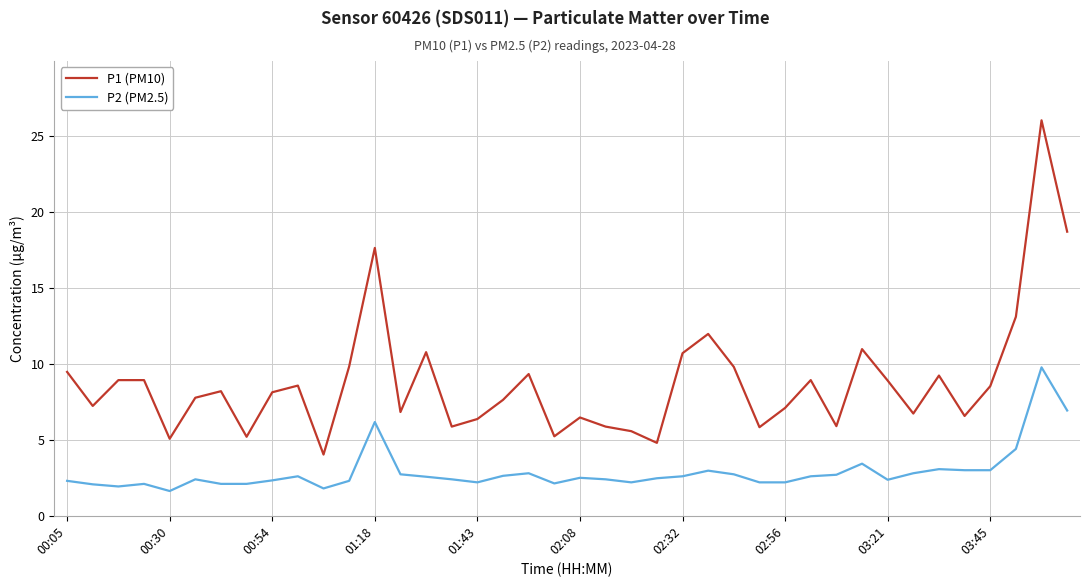

Does the chart display data point markers on the line(s)?

No